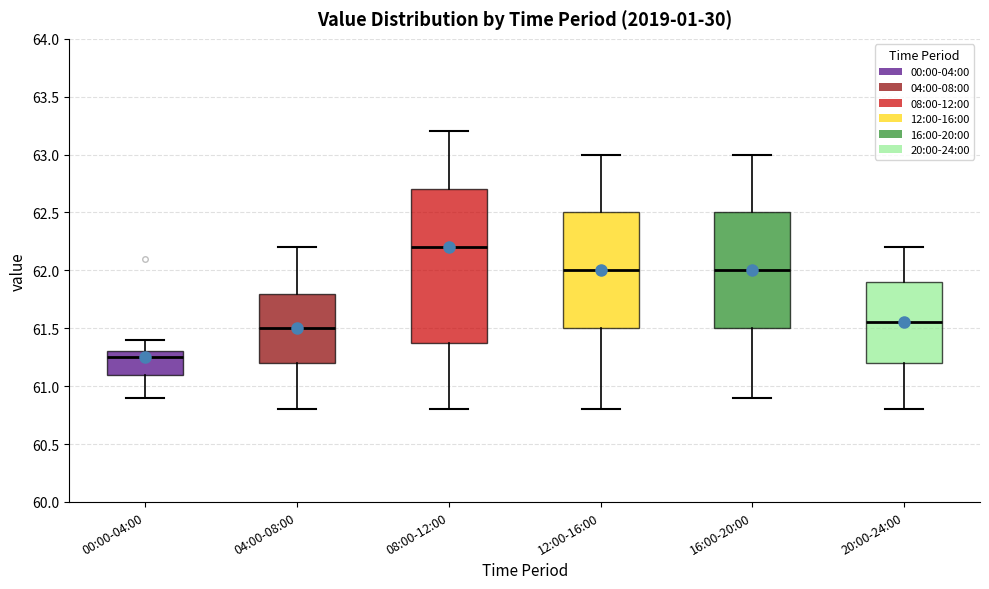

Where does the upper whisker of the box for 08:00-12:00 end on the y-axis? The values are not printed on the chart, so give them approximately, as read against the axis.

63.20